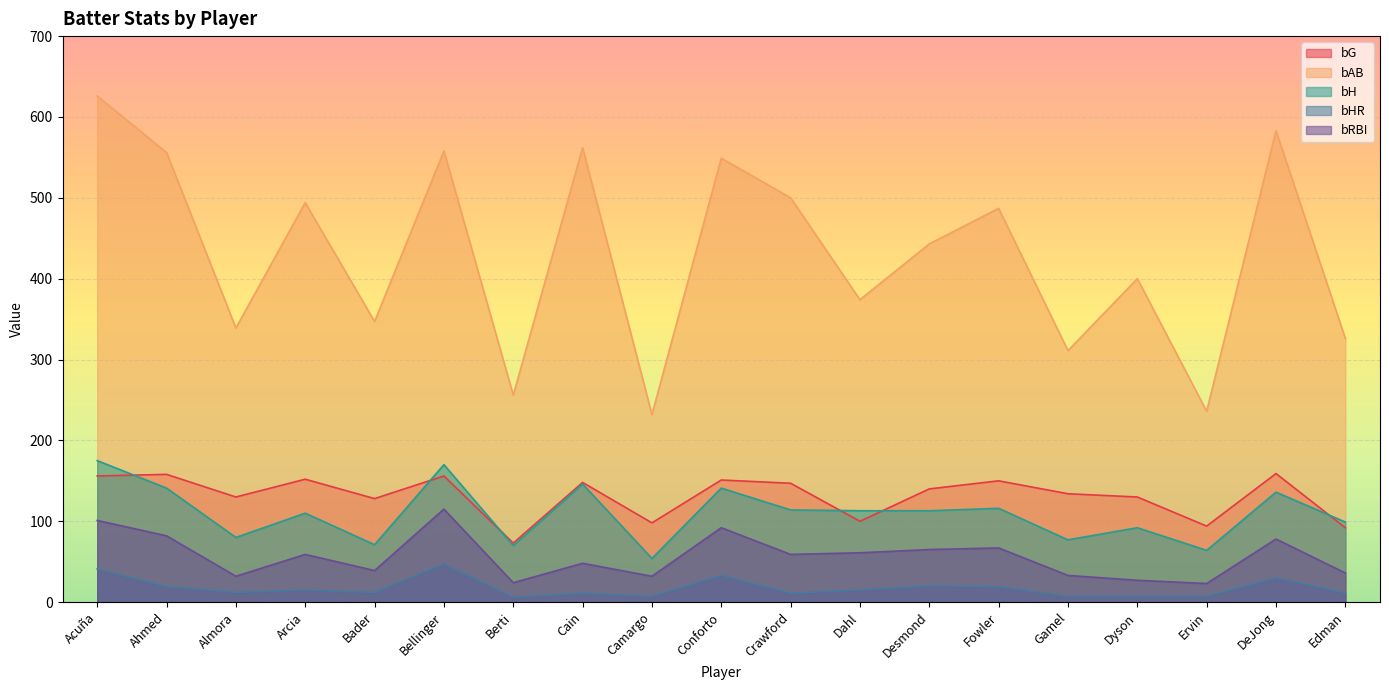

At Dahl, list the series in order from smallest to largest.

bHR, bRBI, bG, bH, bAB